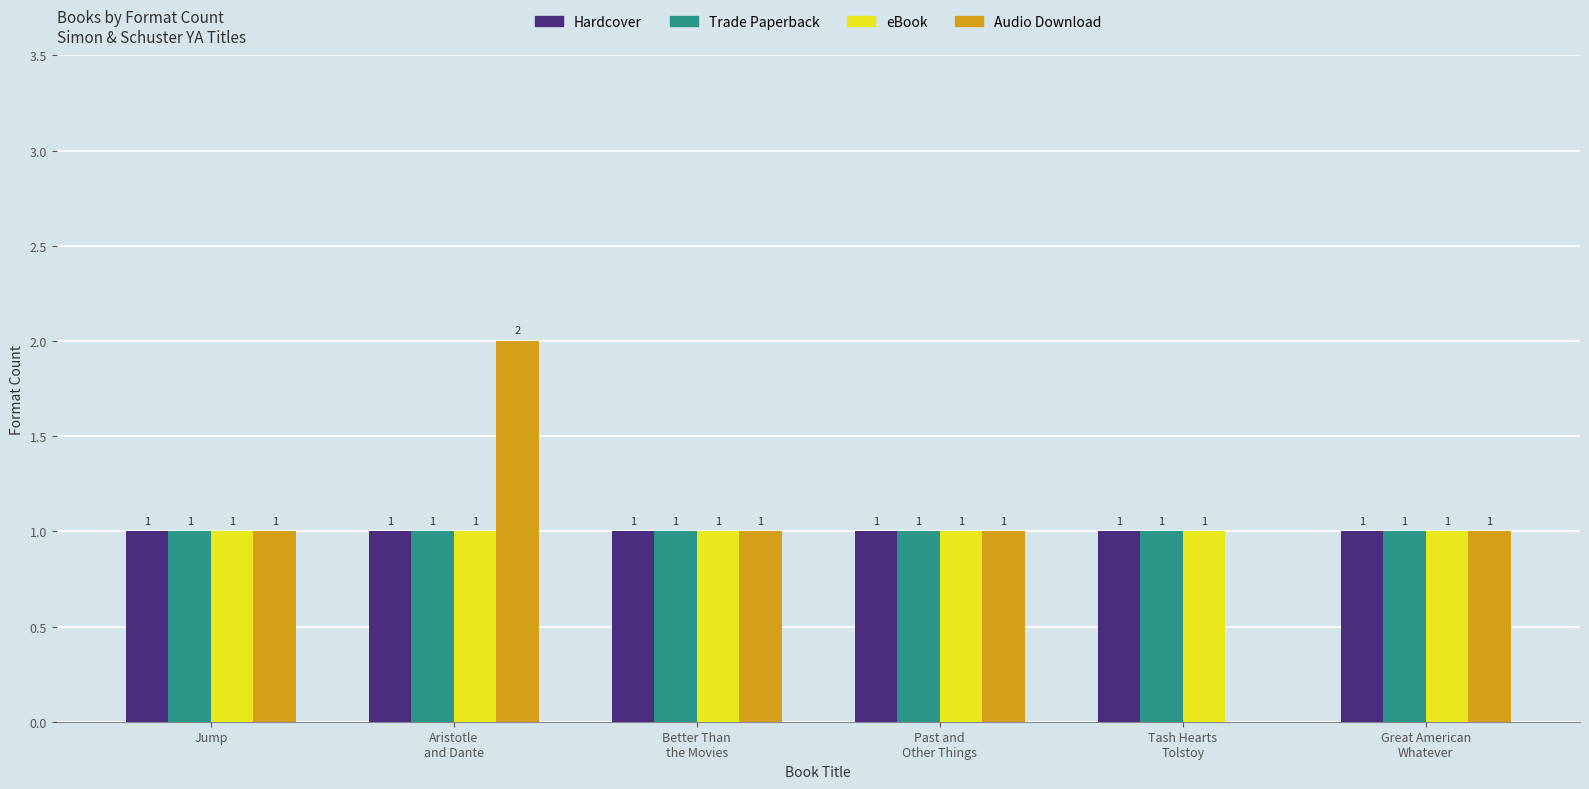

How many groups of bars are there?

6